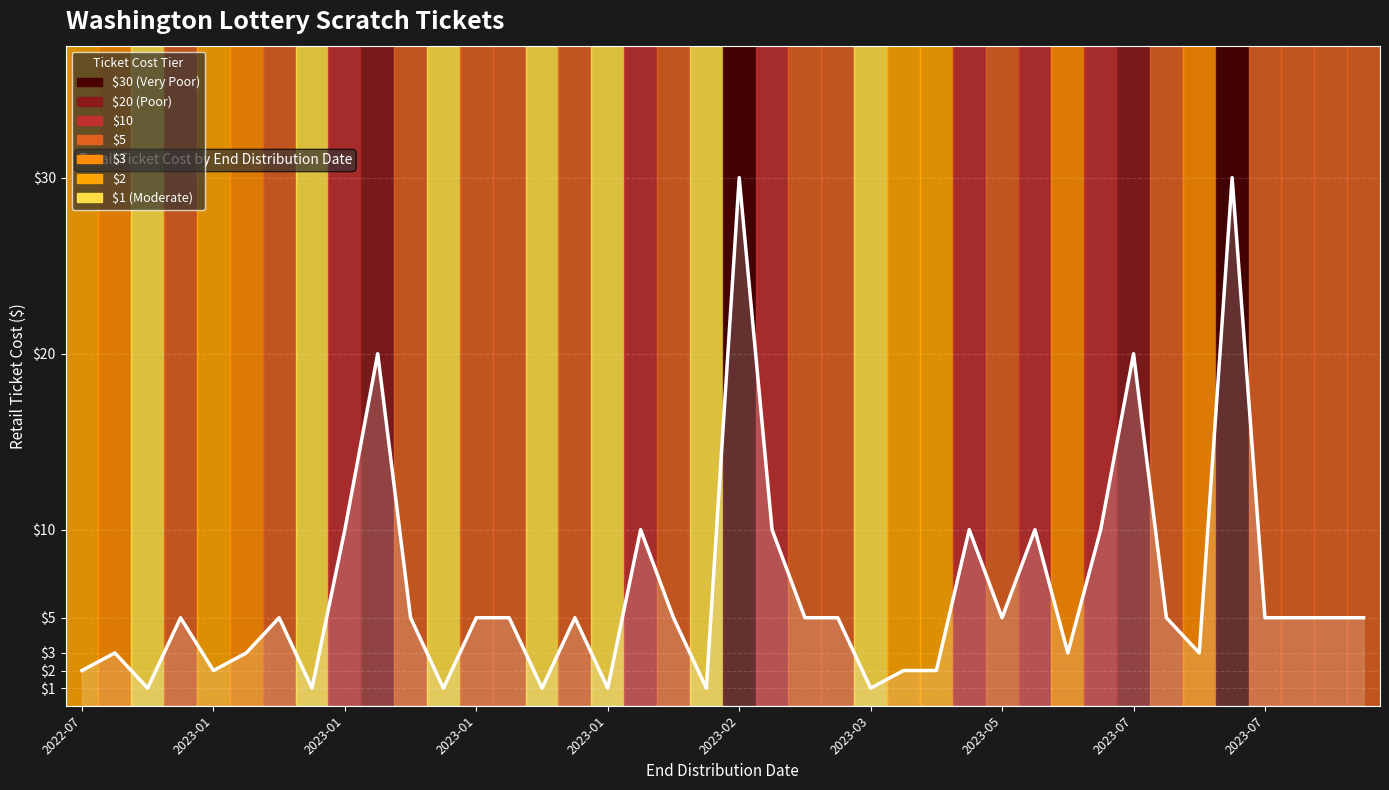

Which label corresponds to the smallest value in the chart?

2023-01